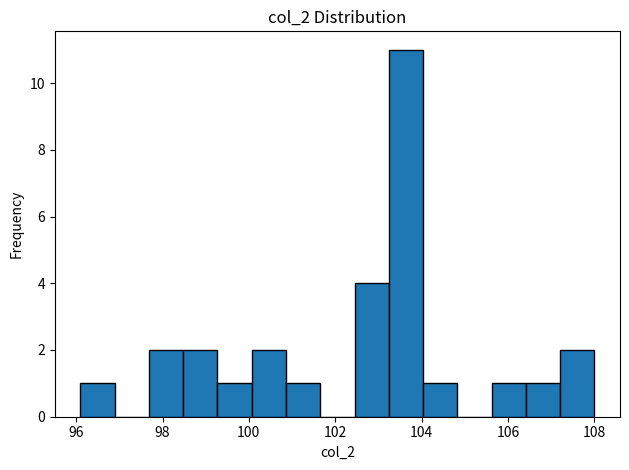

Read against the x-axis, roughly where is the centre of the tallest bar?

103.6